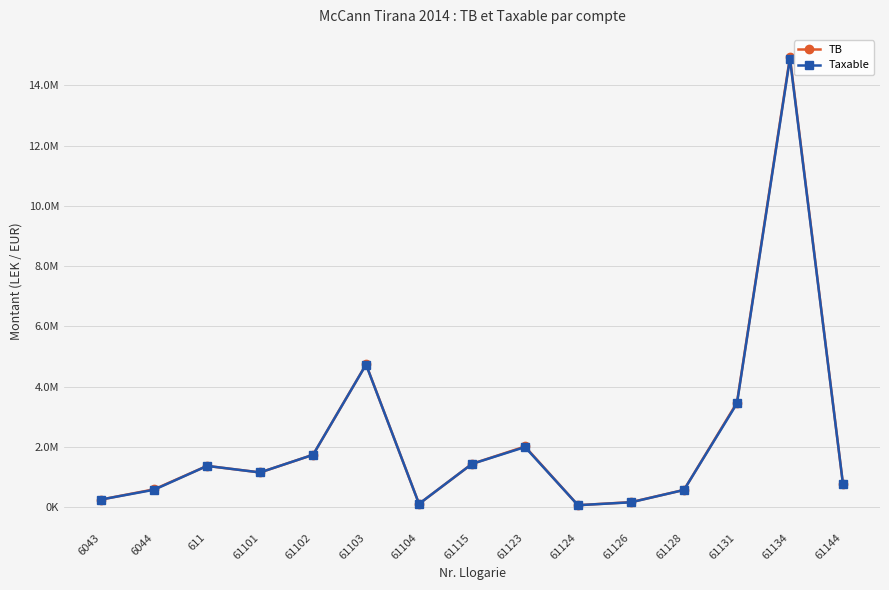

What is the difference between the Taxable values at 61101 and 61102?

586107.8